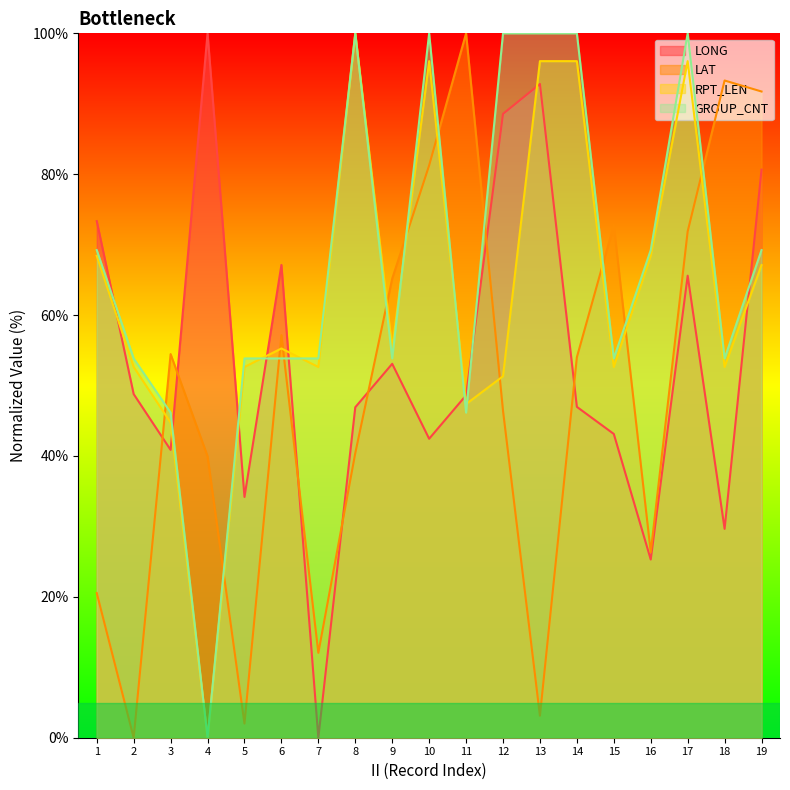

After their last crossing, which series has the higher values: GROUP_CNT or LAT?

LAT